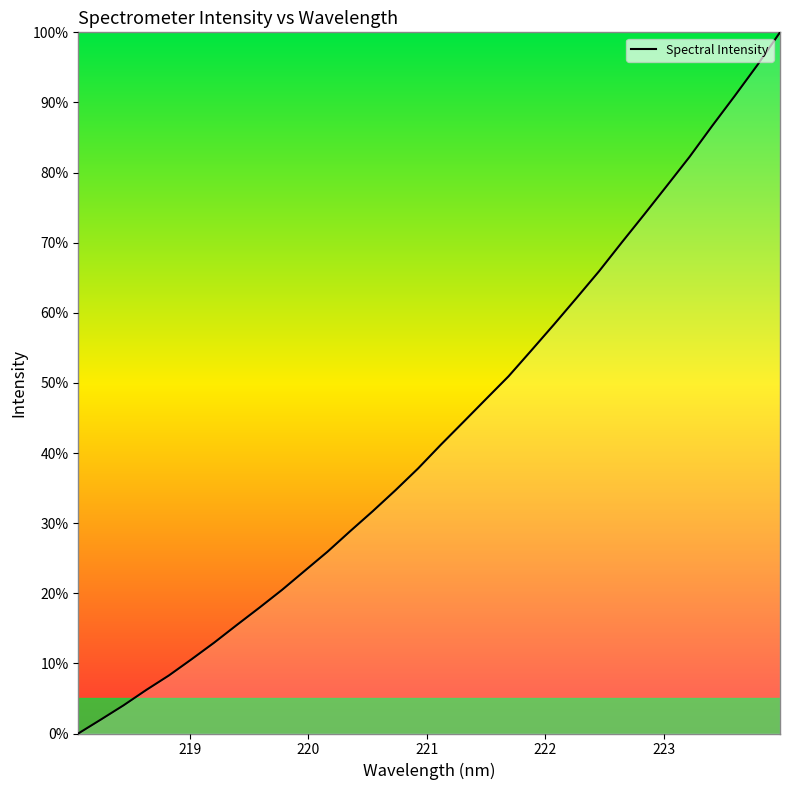

What is the maximum value shown in the chart?

100.0